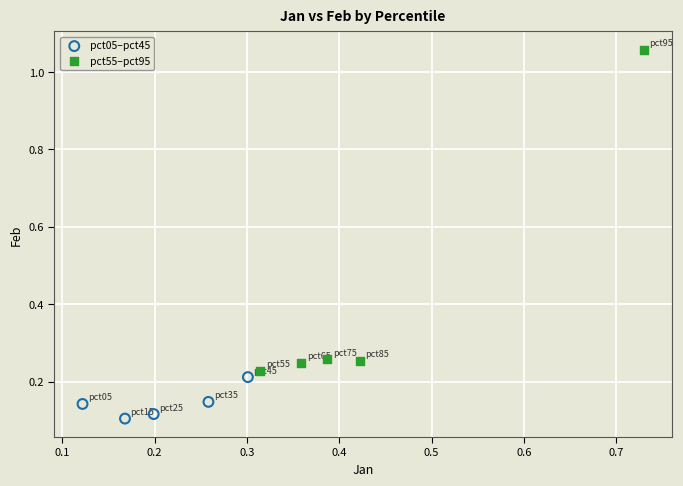

Which series reaches the maximum Y coordinate?

pct55–pct95